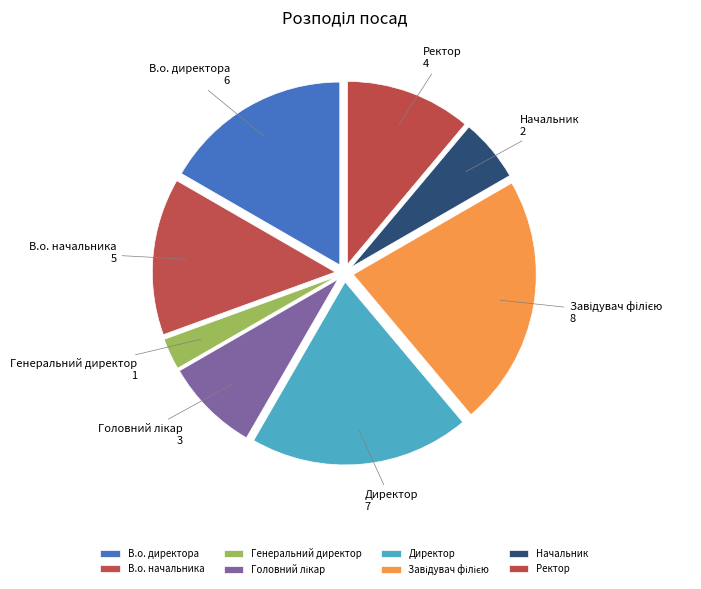

Is there any slice that represents more than half of the pie?

No